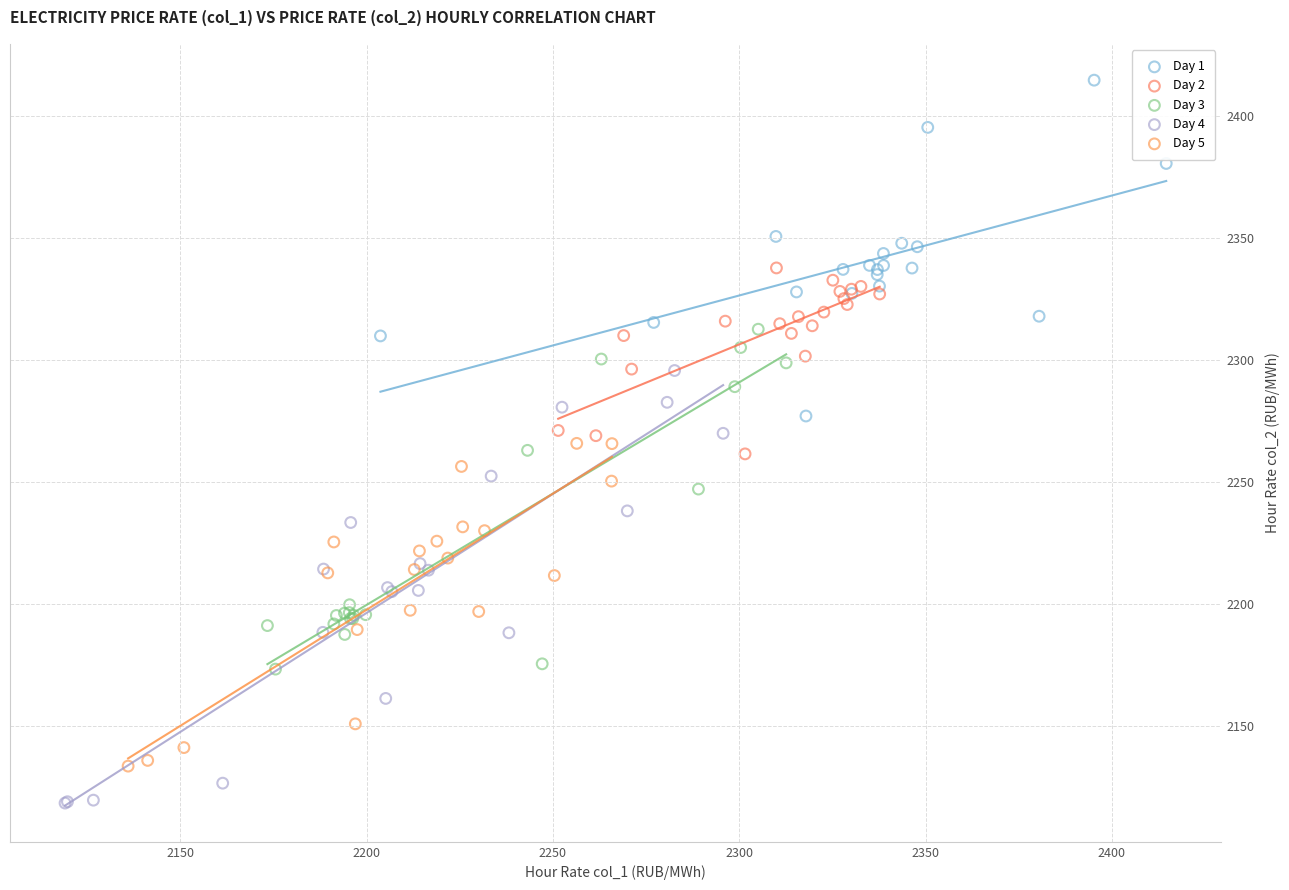

Which series contains the highest Y value?

Day 1